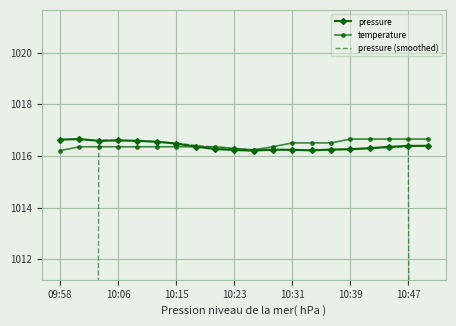

What is the approximate value of pressure at 14?

1016.2